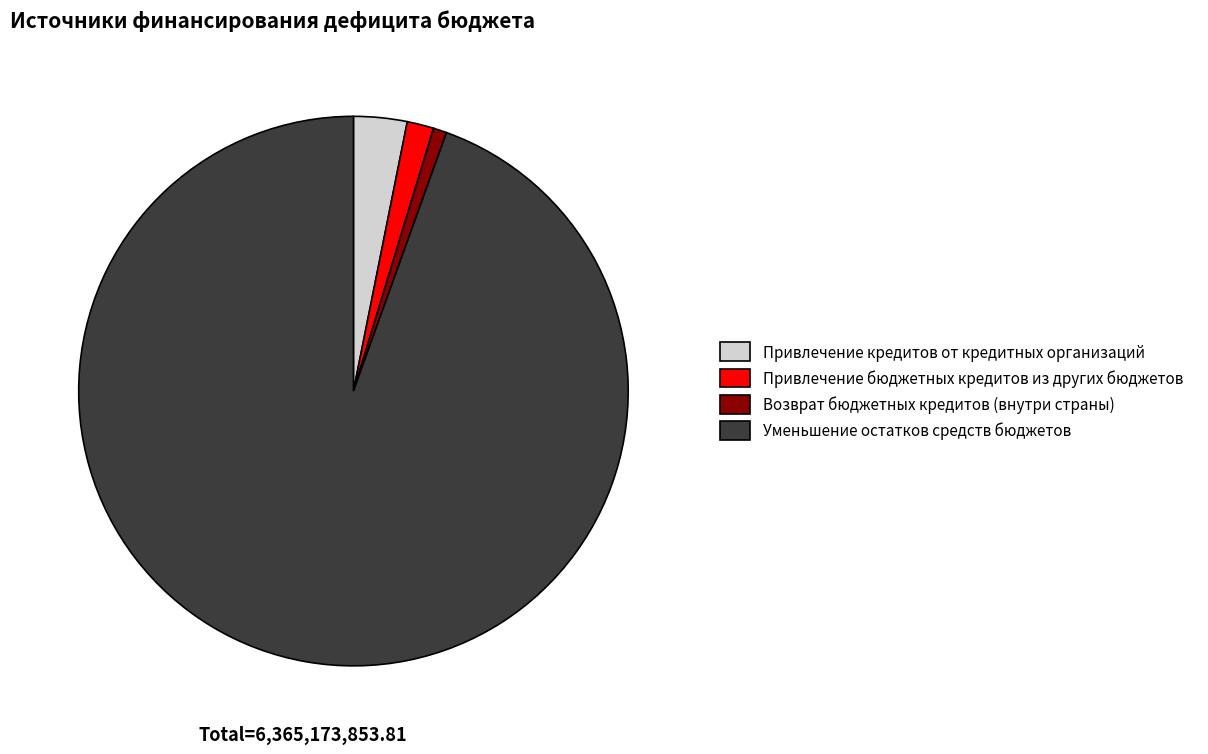

Is the sum of Уменьшение остатков средств бюджетов and Возврат бюджетных кредитов (внутри страны) greater than half?

Yes